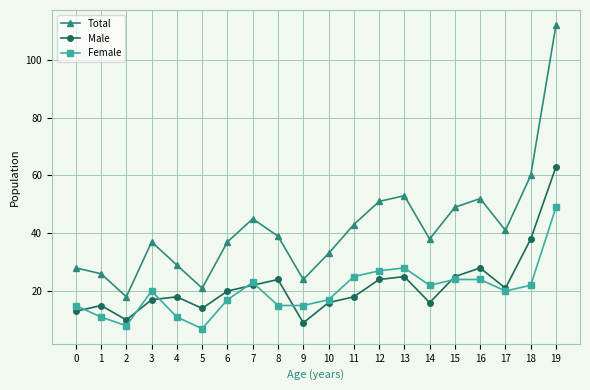

At which category is the sum across all series the highest?

19